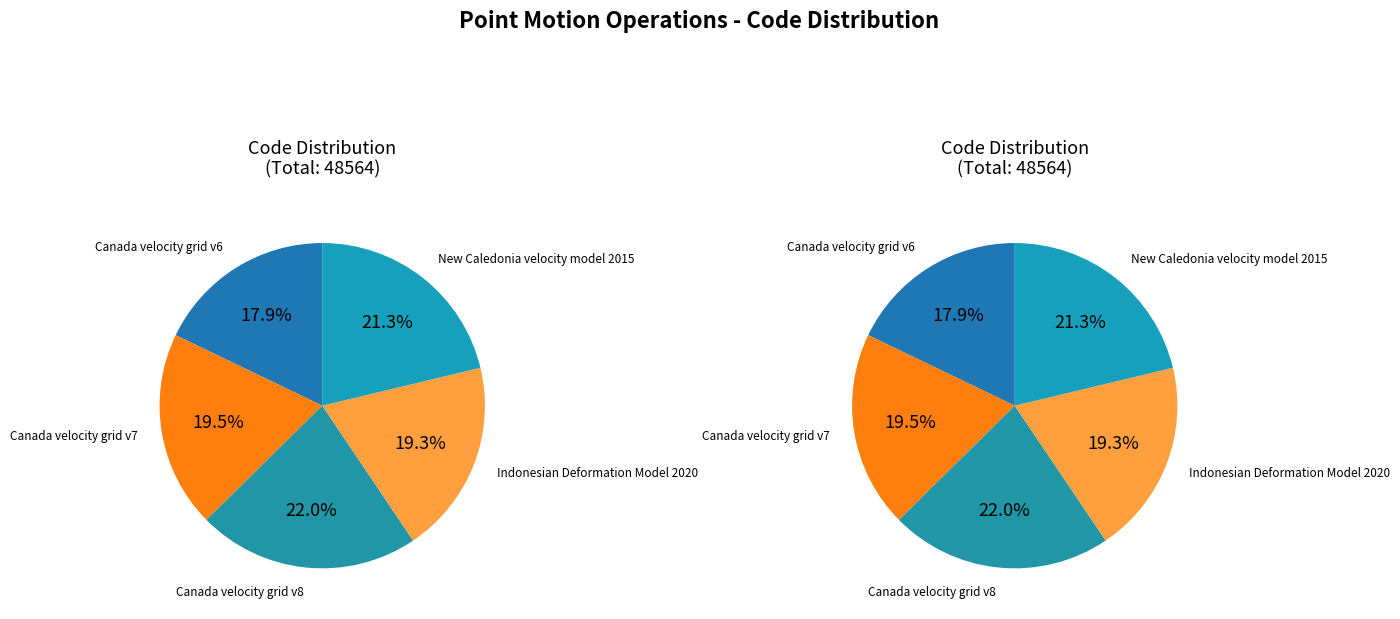

How many slices are in this pie chart?

5